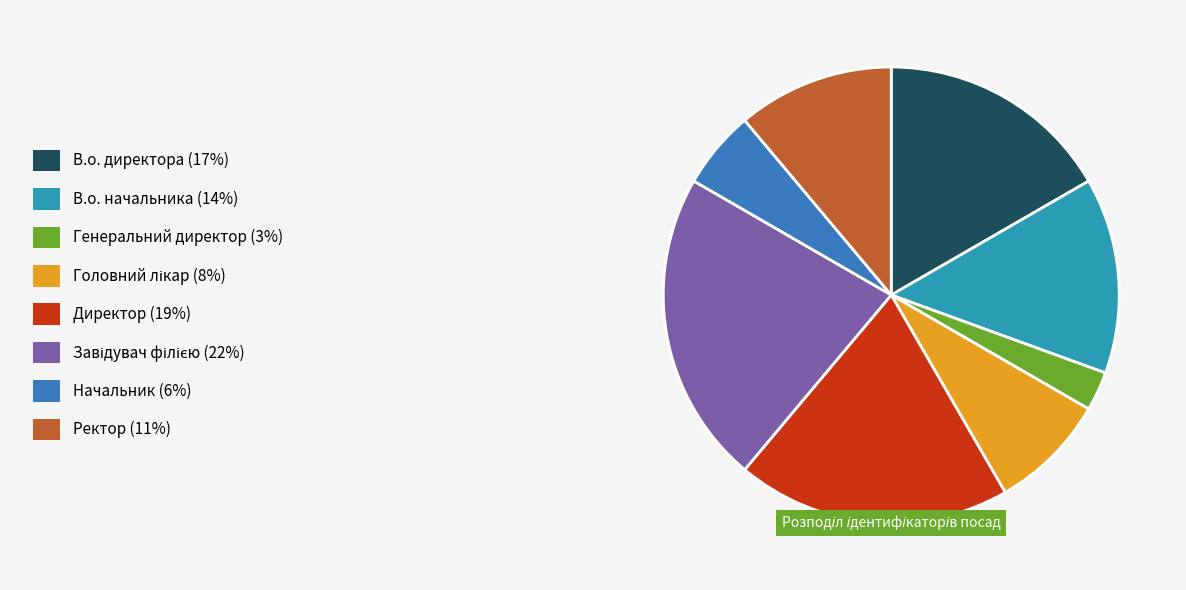

How many segments does this pie chart have?

8